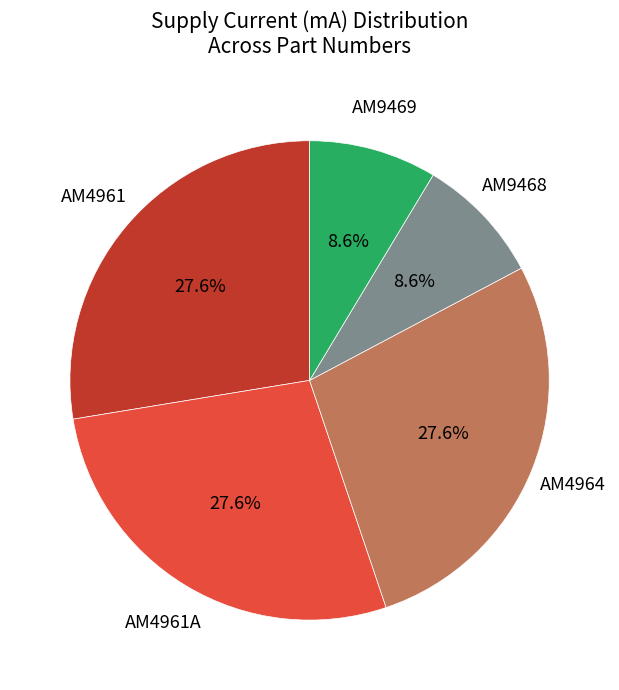

Does any single category account for the majority?

No